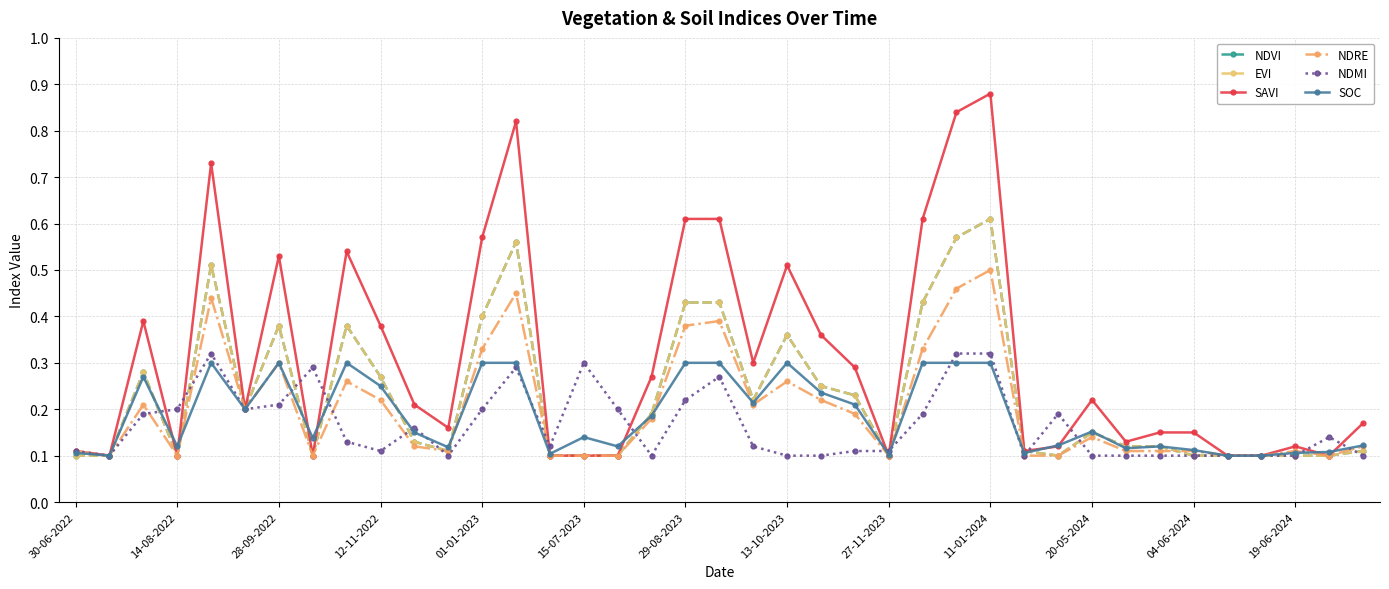

Does the chart have visible grid lines?

Yes